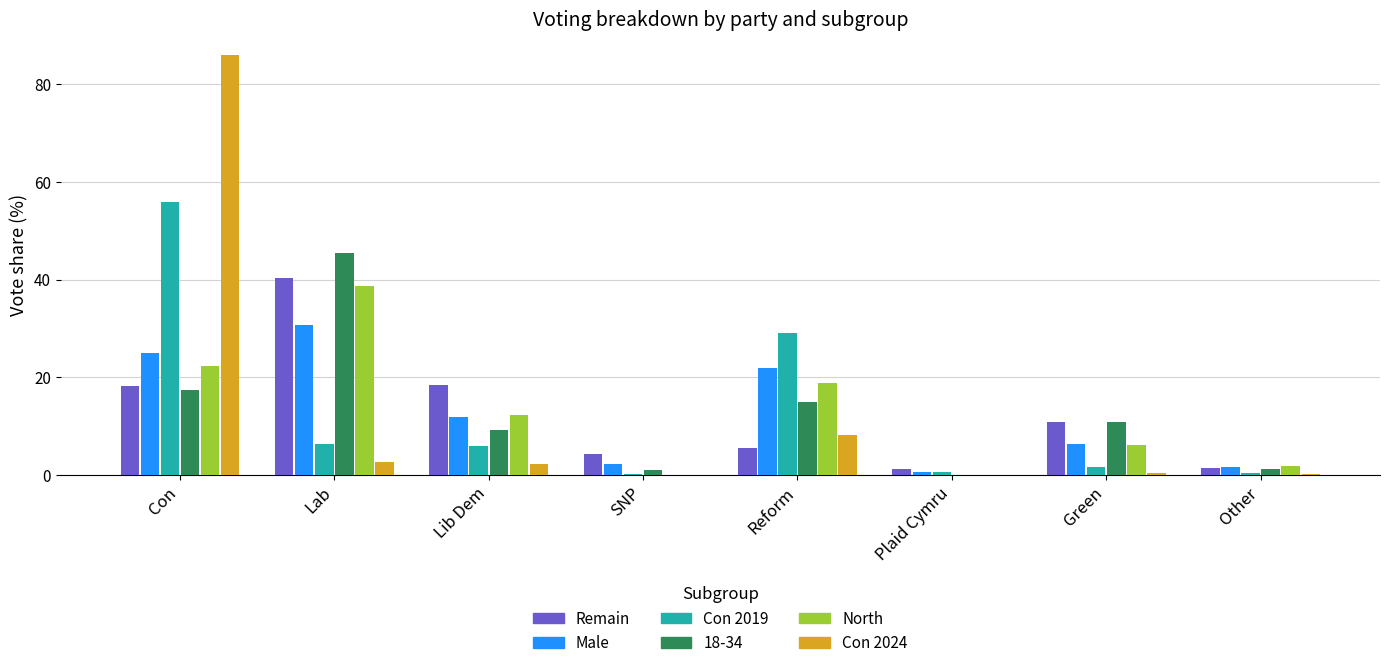

Which series changed the most between Lab and Reform?

Remain